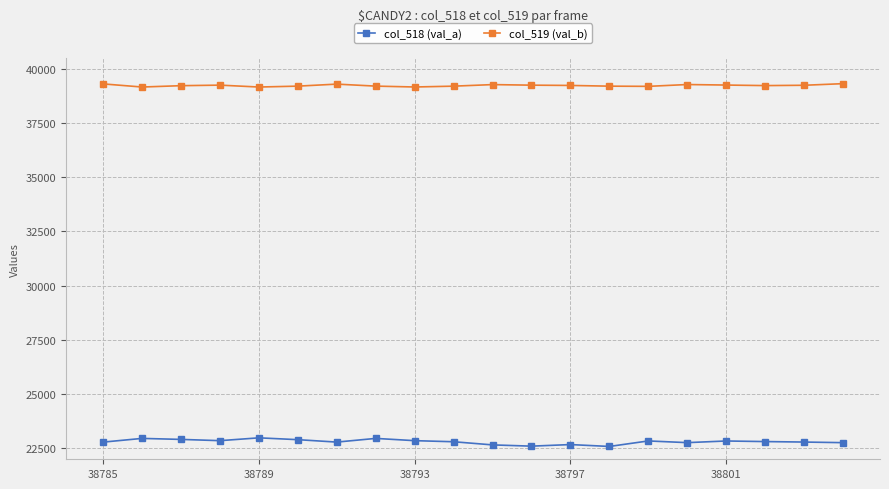

What is the difference between the second highest and second lowest values in the col_519 (val_b) series?

144